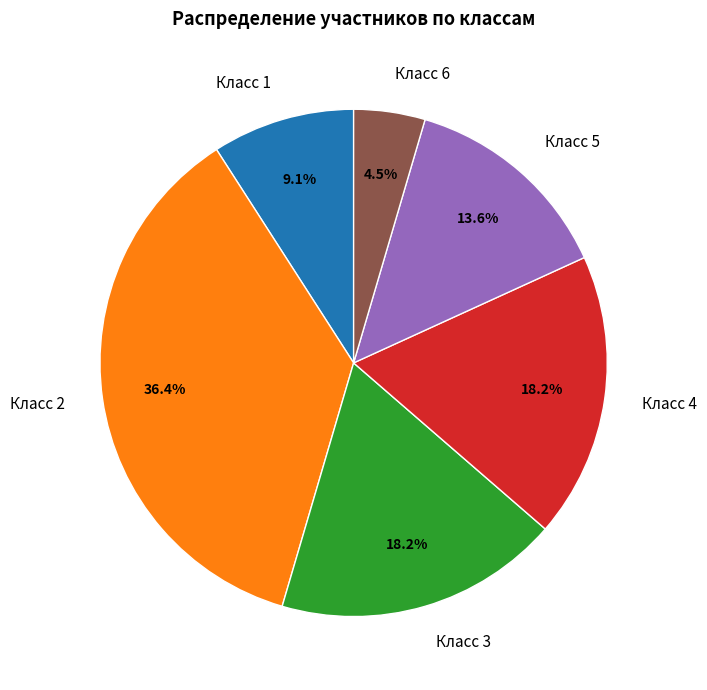

How much of the chart is everything except Класс 5?

86.4%